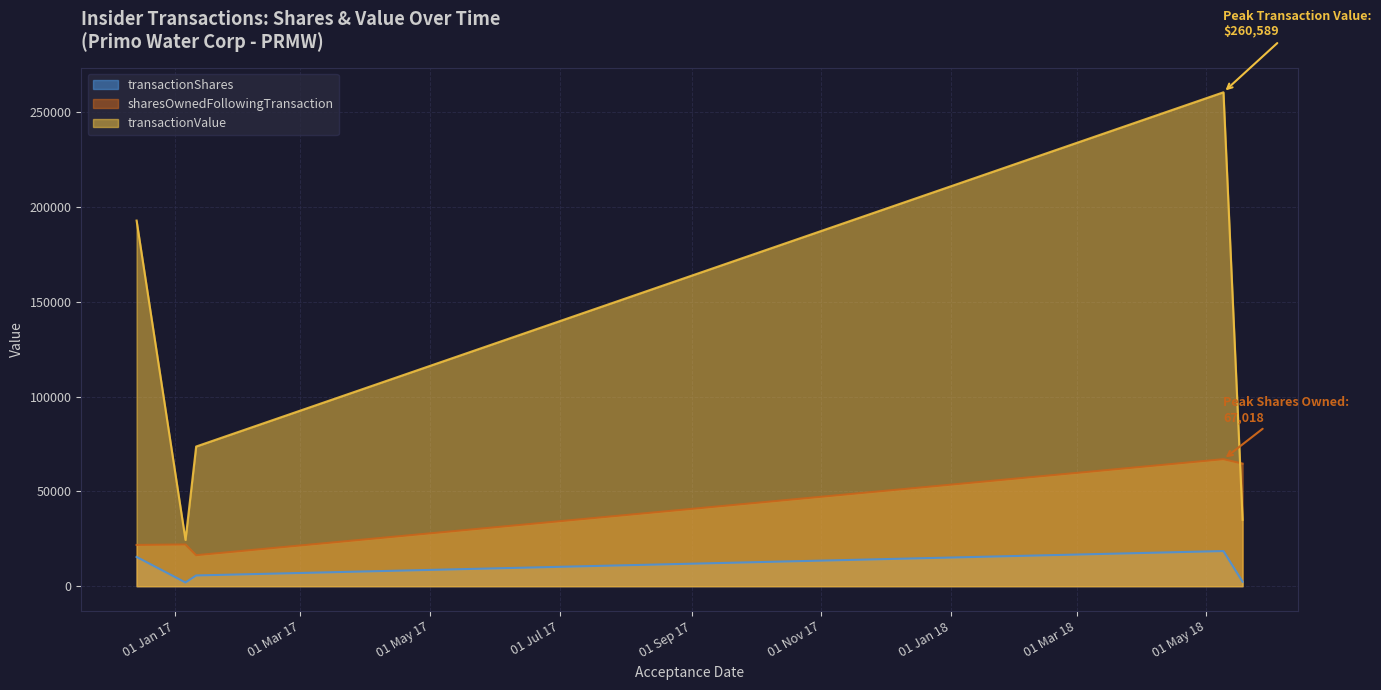

List the labels in order of transactionValue value, smallest first.

2017-01-06, 2018-05-18, 2017-01-11, 2016-12-14, 2018-05-09